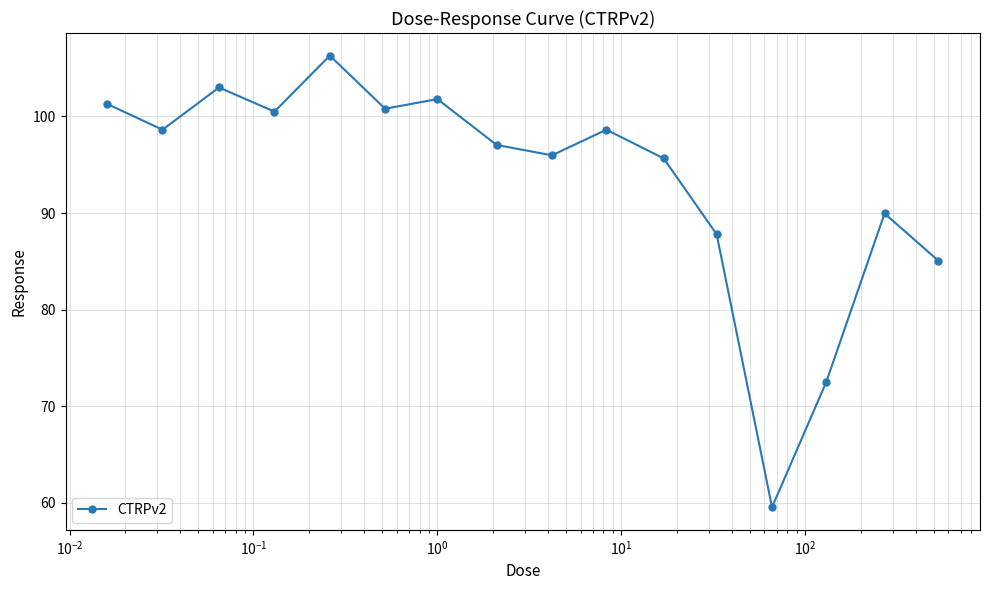

What is the sum of all values?

1494.5